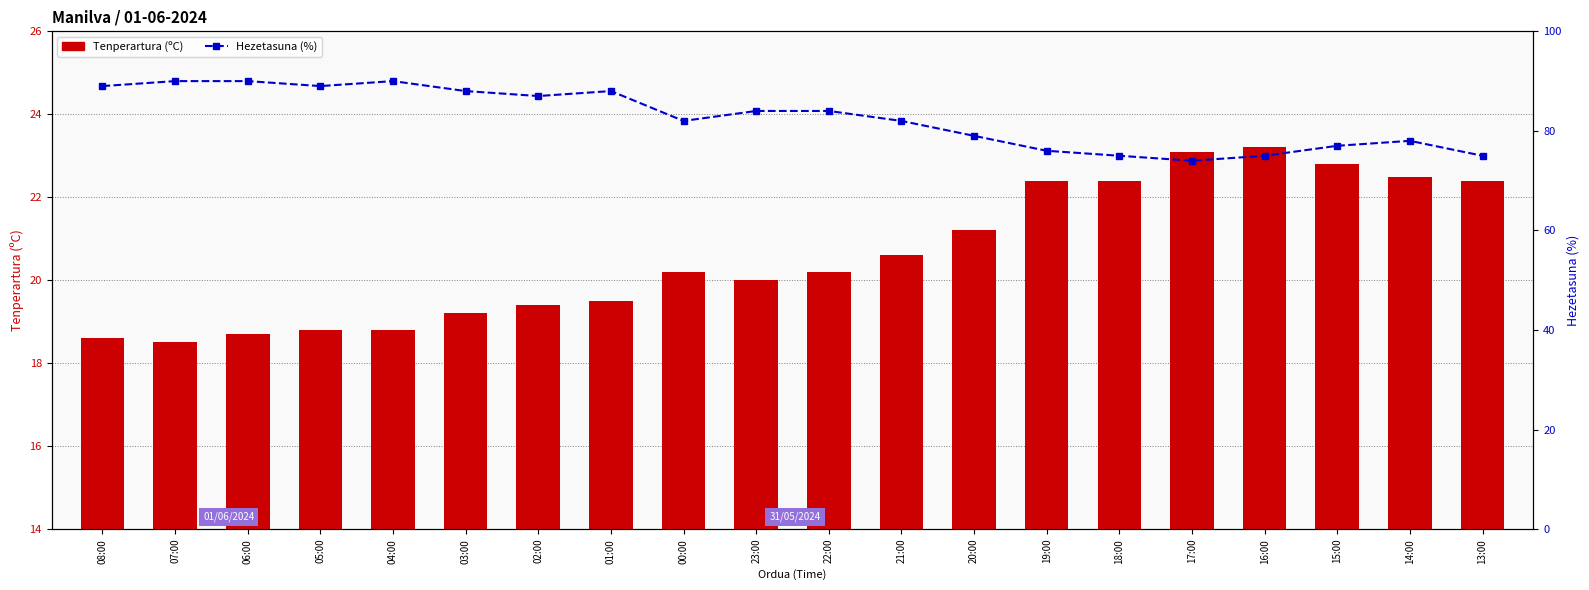

List the labels in order of Hezetasuna (%) value, largest first.

07:00, 06:00, 04:00, 08:00, 05:00, 03:00, 01:00, 02:00, 23:00, 22:00, 00:00, 21:00, 20:00, 14:00, 15:00, 19:00, 18:00, 16:00, 13:00, 17:00